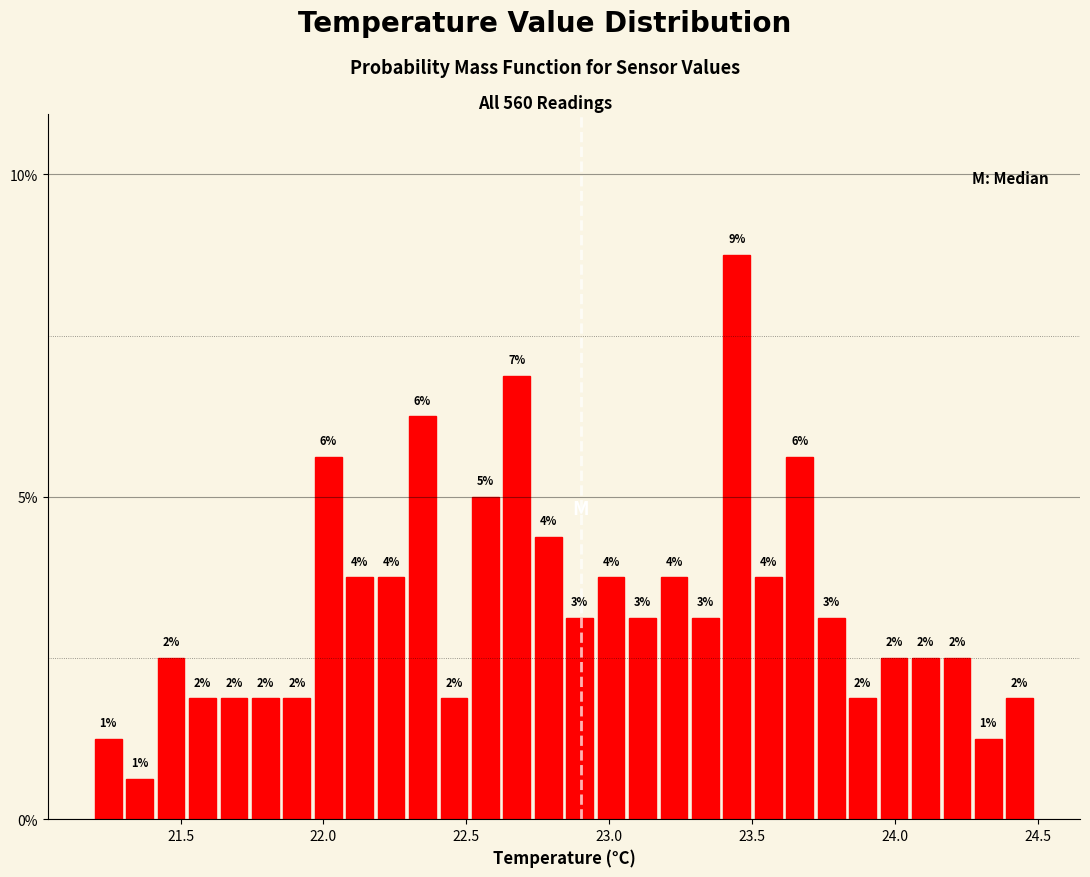

Around what value on the x-axis is the tallest bar? Give the approximate position of its centre, as read against the axis.

23.45